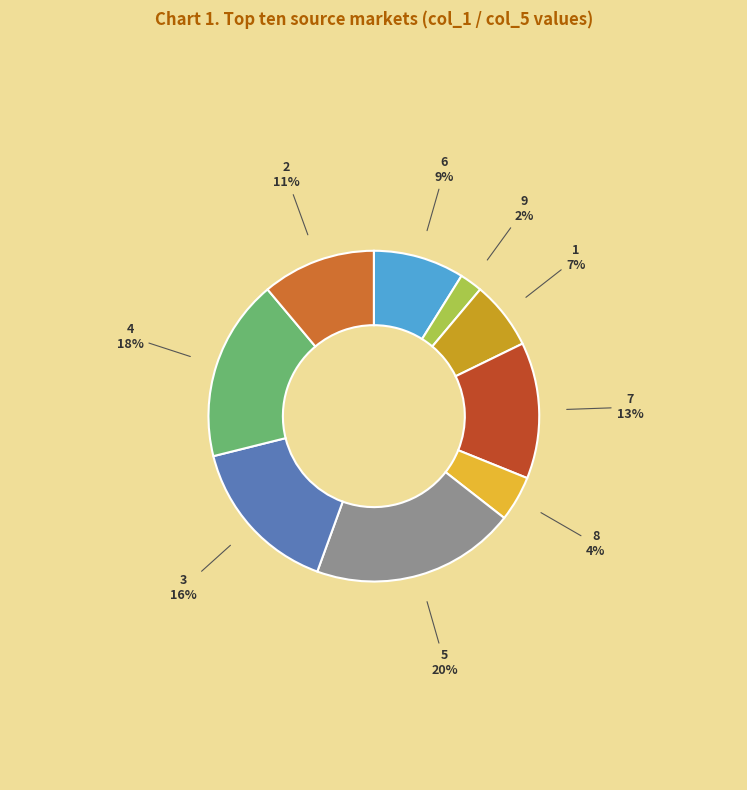

To the nearest percent, what portion does 2 represent?

11%